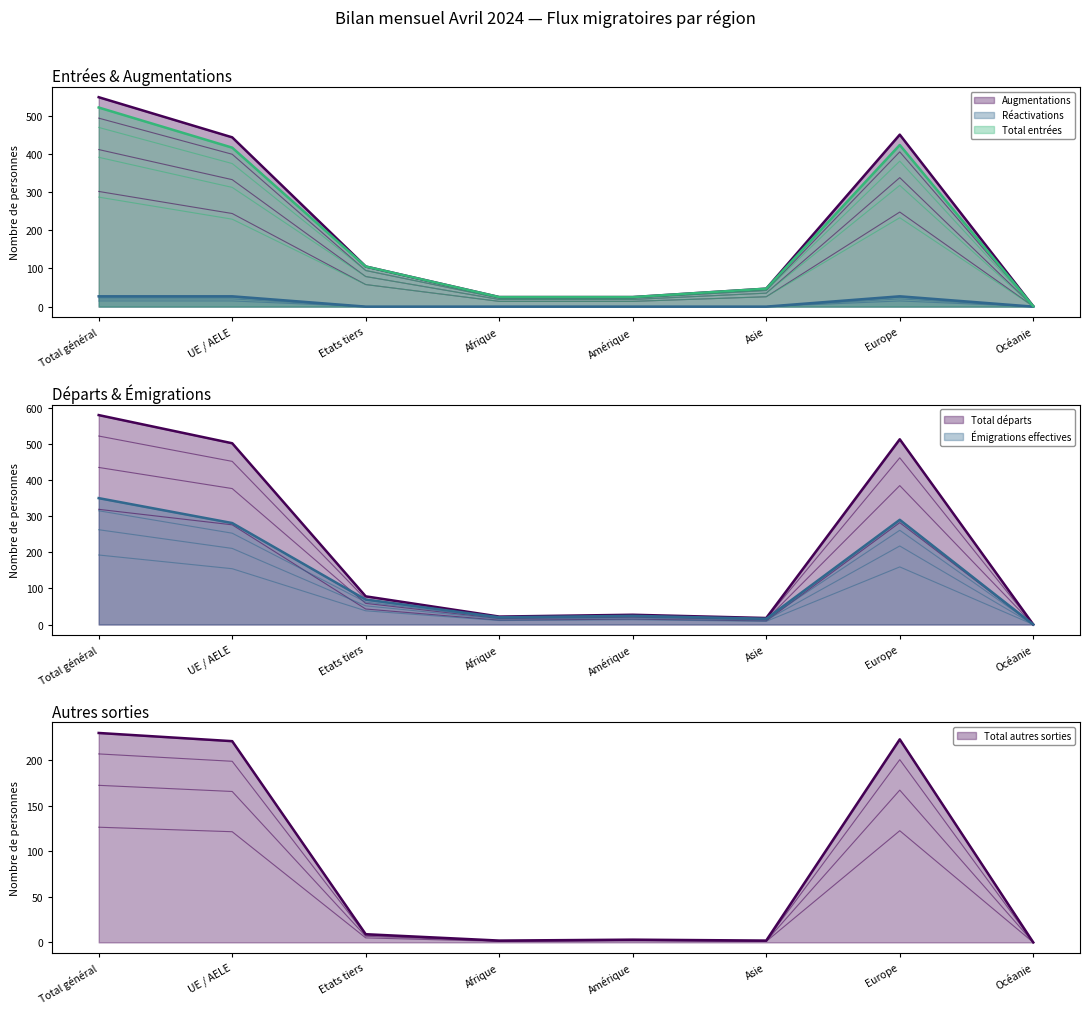

True or false: Total entrées has more than 0 points higher than both neighbors.

True